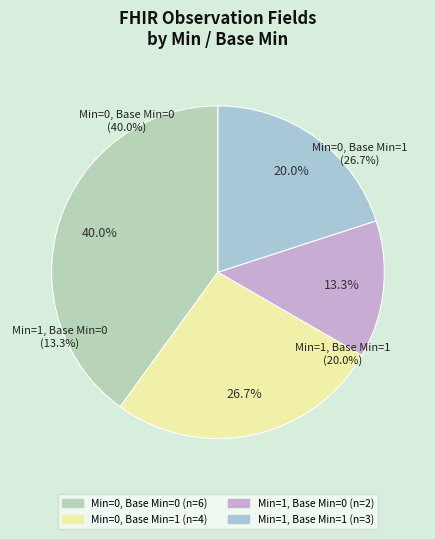

To the nearest percent, what is the difference between the 1 and 0 slice percentages?

14%